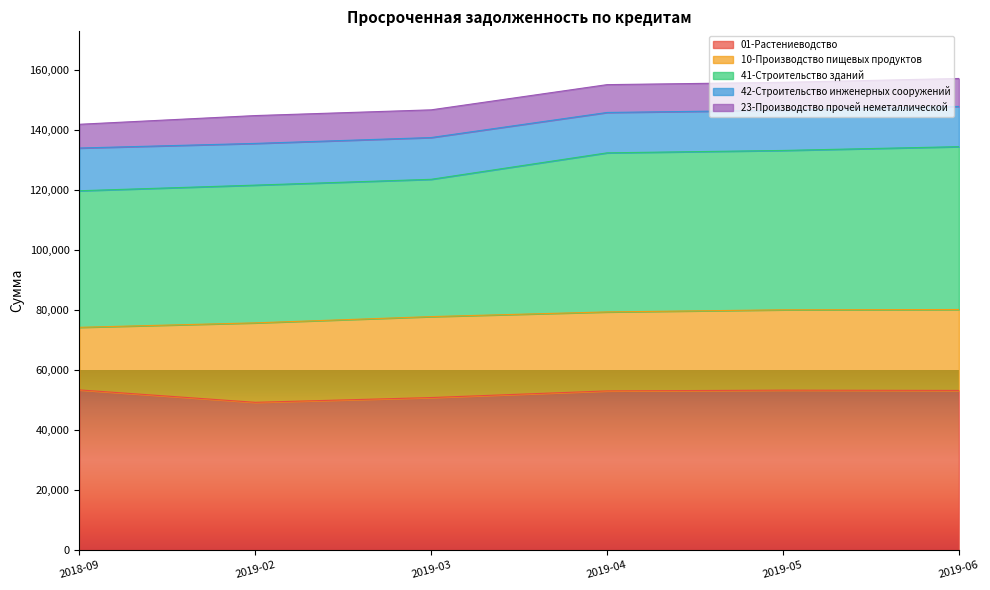

Where does the 01-Растениеводство series first go above 53147?

2018-09